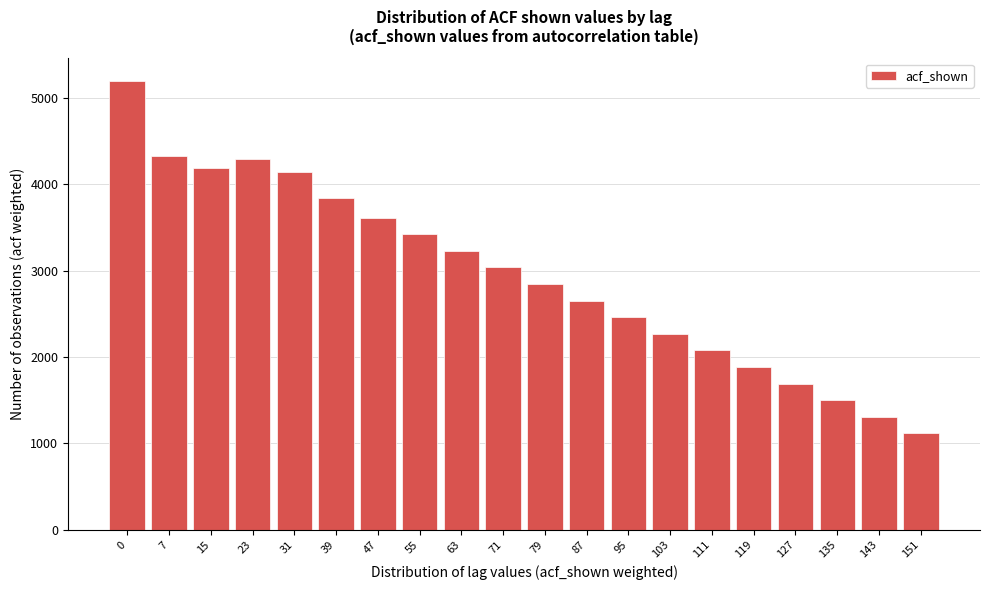

Reading left to right, list all the values displayed in this chart.

0=5196	7=4326	15=4189	23=4294	31=4143	39=3838	47=3612	55=3420	63=3228	71=3036	79=2844	87=2652	95=2460	103=2268	111=2076	119=1884	127=1692	135=1500	143=1308	151=1116